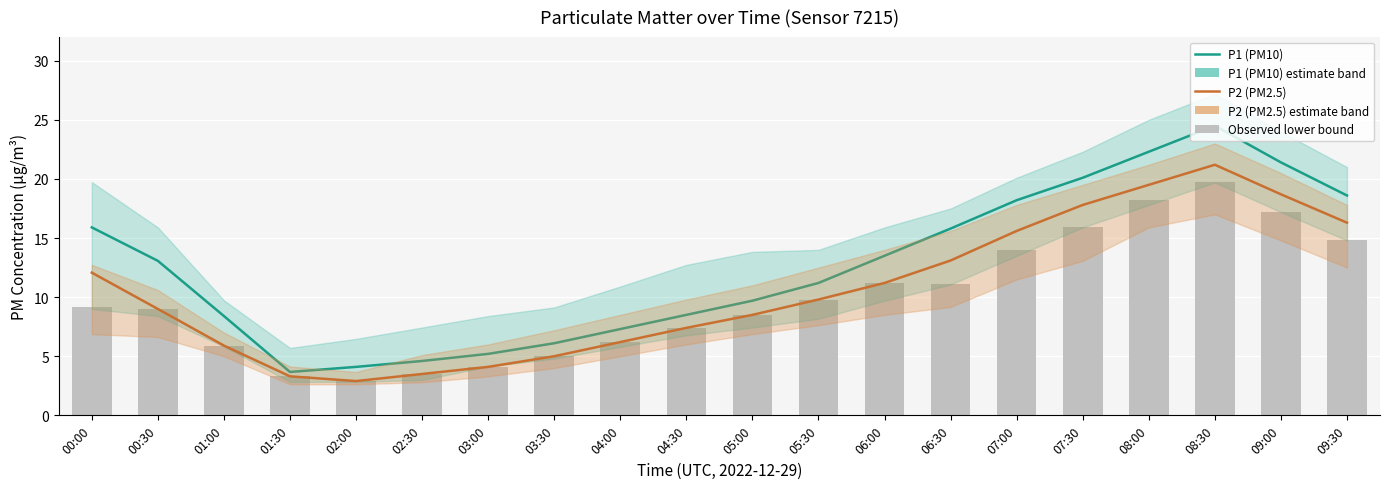

Reading left to right, transcribe all the data shown in this chart.

P1 (PM10): 15.9	13.1	8.4	3.7	4.1	4.6	5.2	6.1	7.3	8.5	9.7	11.2	13.5	15.8	18.2	20.1	22.3	24.5	21.4	18.6
P2 (PM2.5): 12.1	9.0	5.9	3.3	2.9	3.5	4.1	5.0	6.2	7.4	8.5	9.8	11.2	13.1	15.6	17.8	19.5	21.2	18.7	16.3
Bar (P2 lower): 9.1	9.0	5.9	3.3	2.9	3.5	4.1	5.0	6.2	7.4	8.5	9.8	11.2	11.1	14.0	15.9	18.2	19.7	17.2	14.8